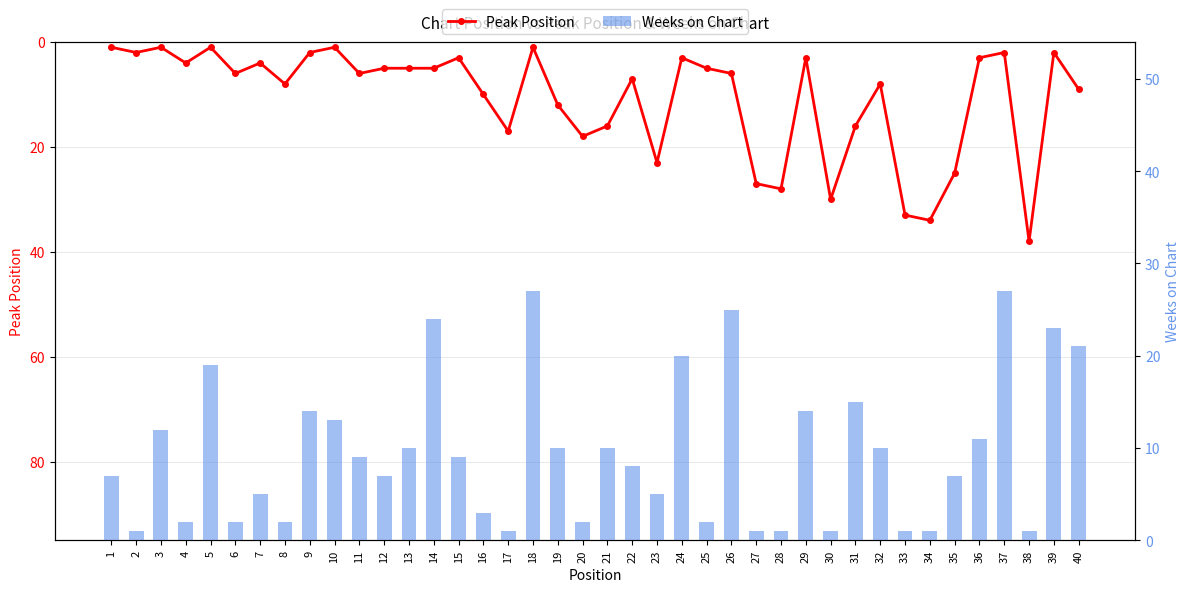

How many series are shown in this chart?

2